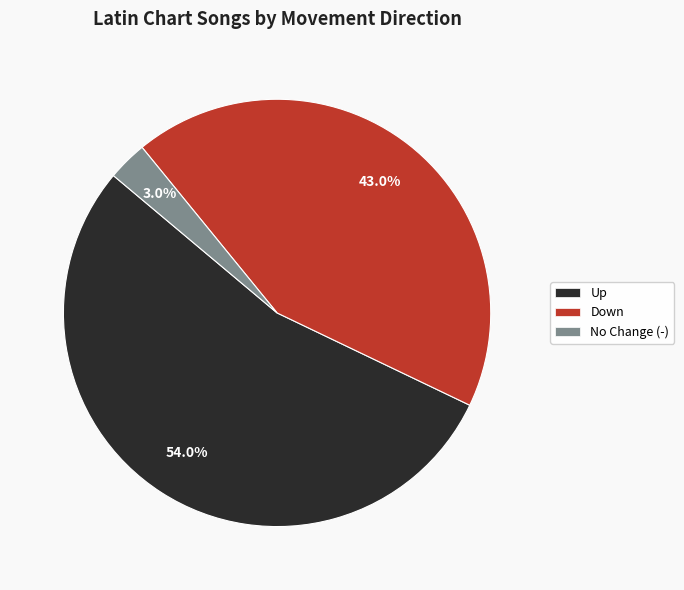

Does No Change (-) represent more than half of the total?

No